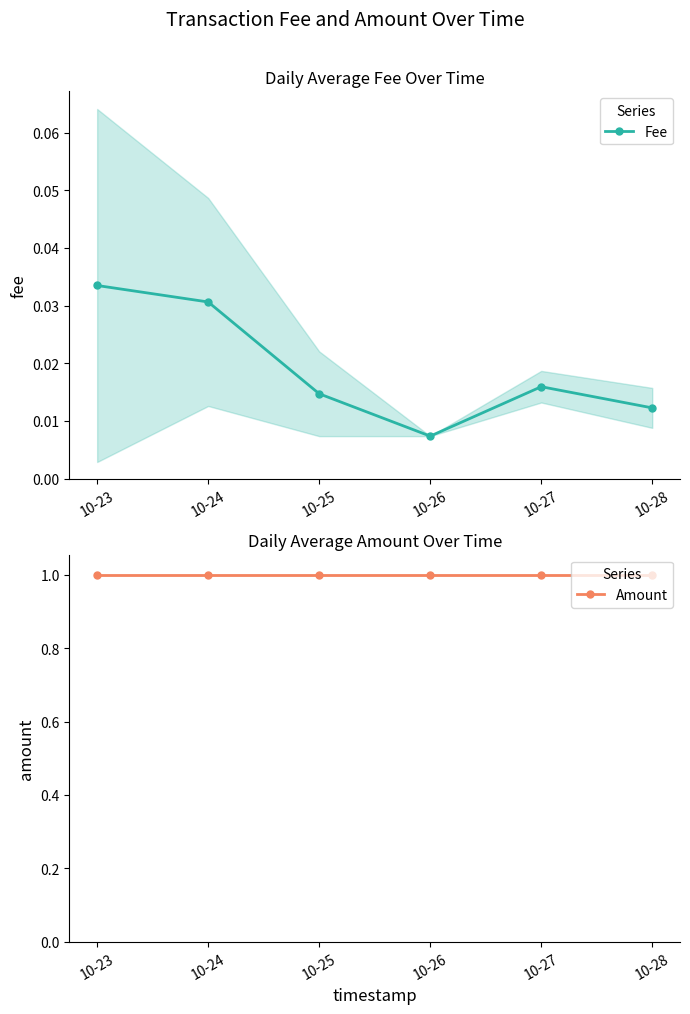

Which series has the largest total across all categories?

Amount